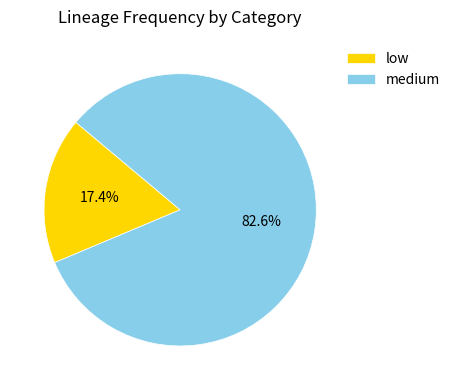

Does any single category account for the majority?

Yes